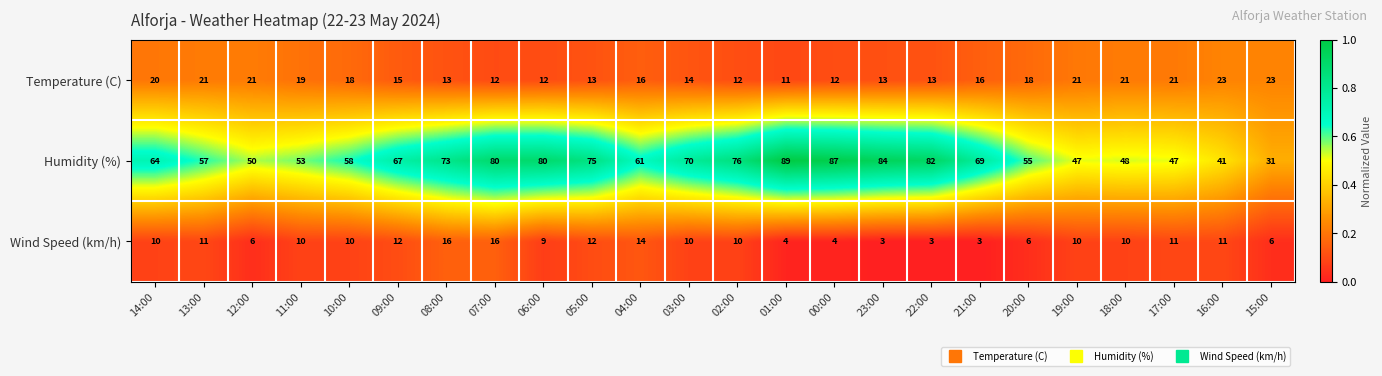

Which series has the widest spread of values?

Humidity (%)